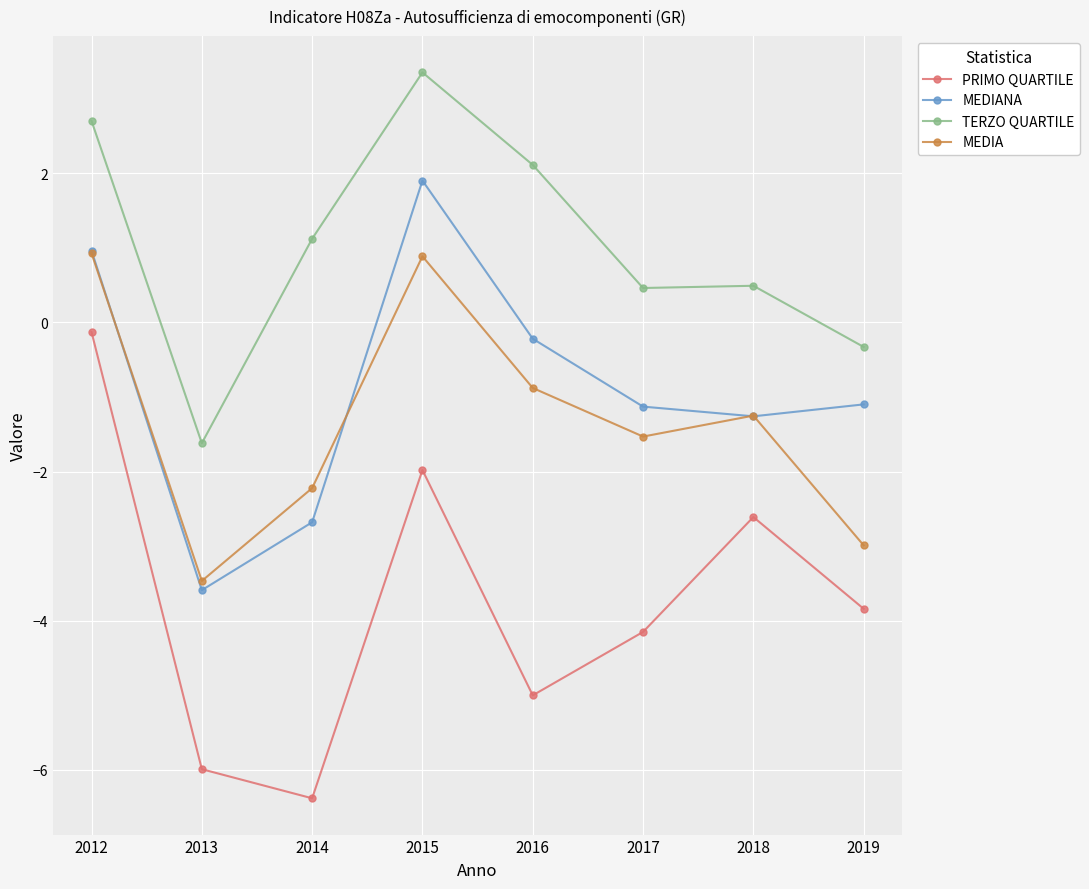

What is the sum of all MEDIA values?

-10.5